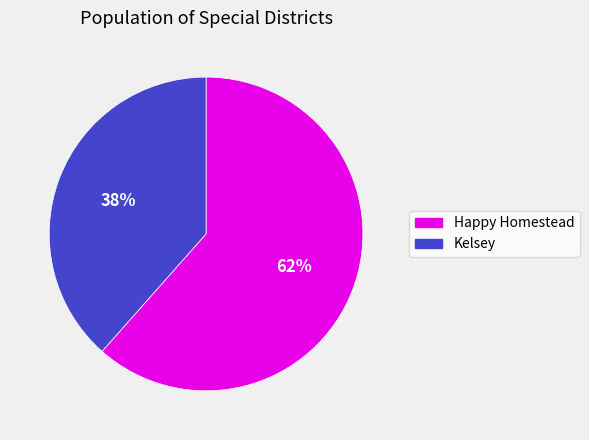

How many segments does this pie chart have?

2